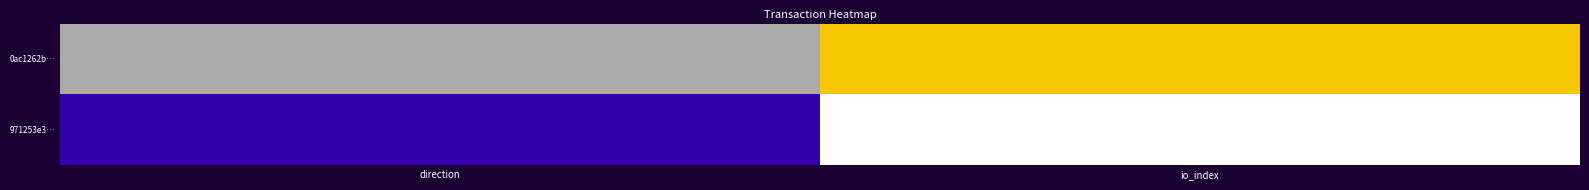

List the labels in order of value, largest first.

io_index, direction